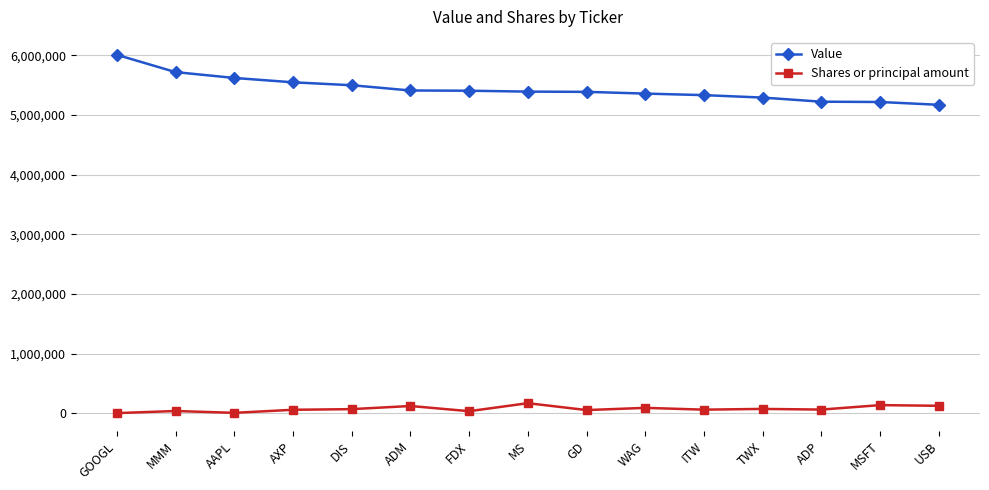

What is the value of the Shares or principal amount point at the 13th from the left?

64670